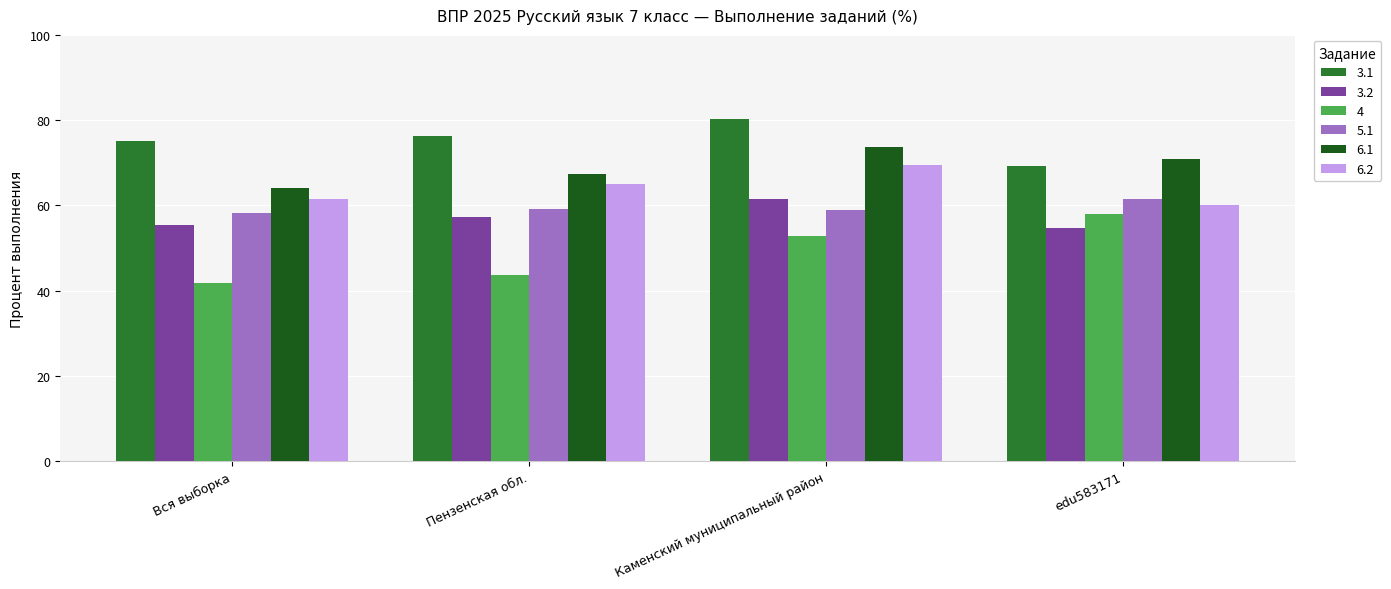

How many data points in 3.1 are above 76?

2